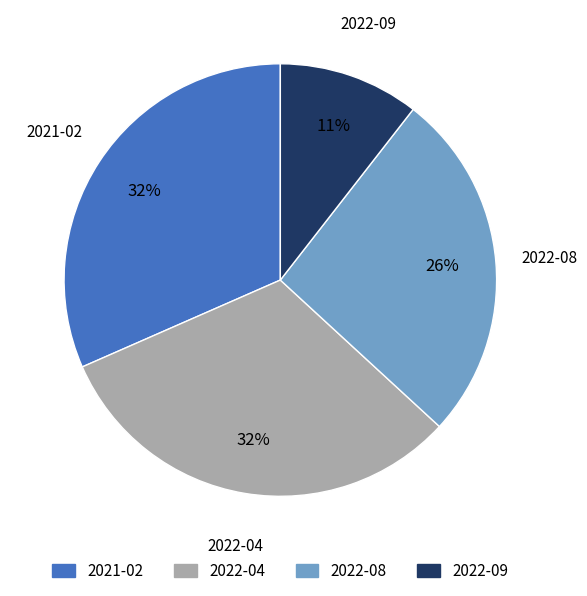

Is it true that 2022-04 is 18% of the pie?

False